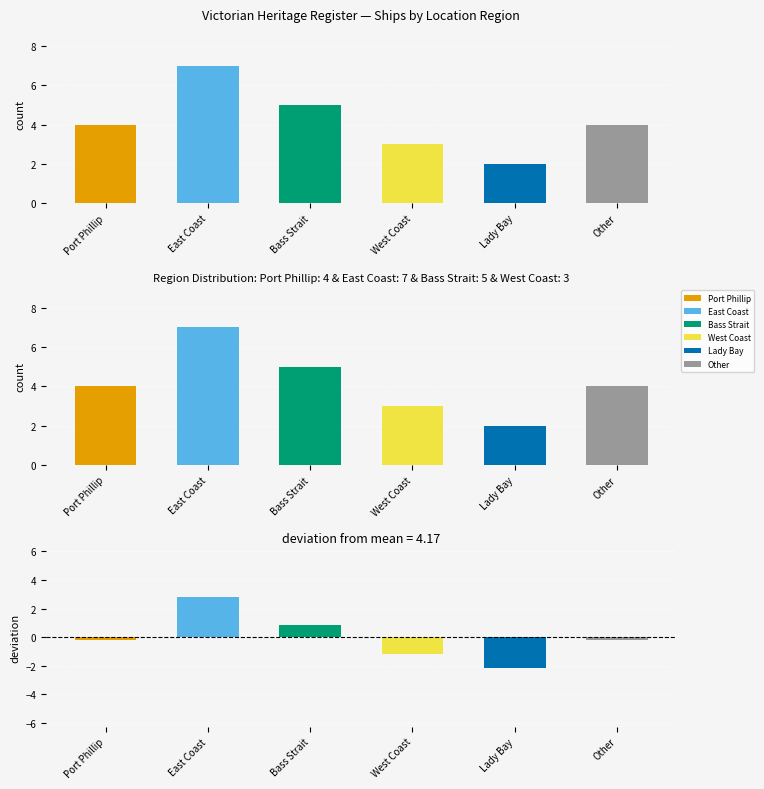

How many bars are there in total?

6